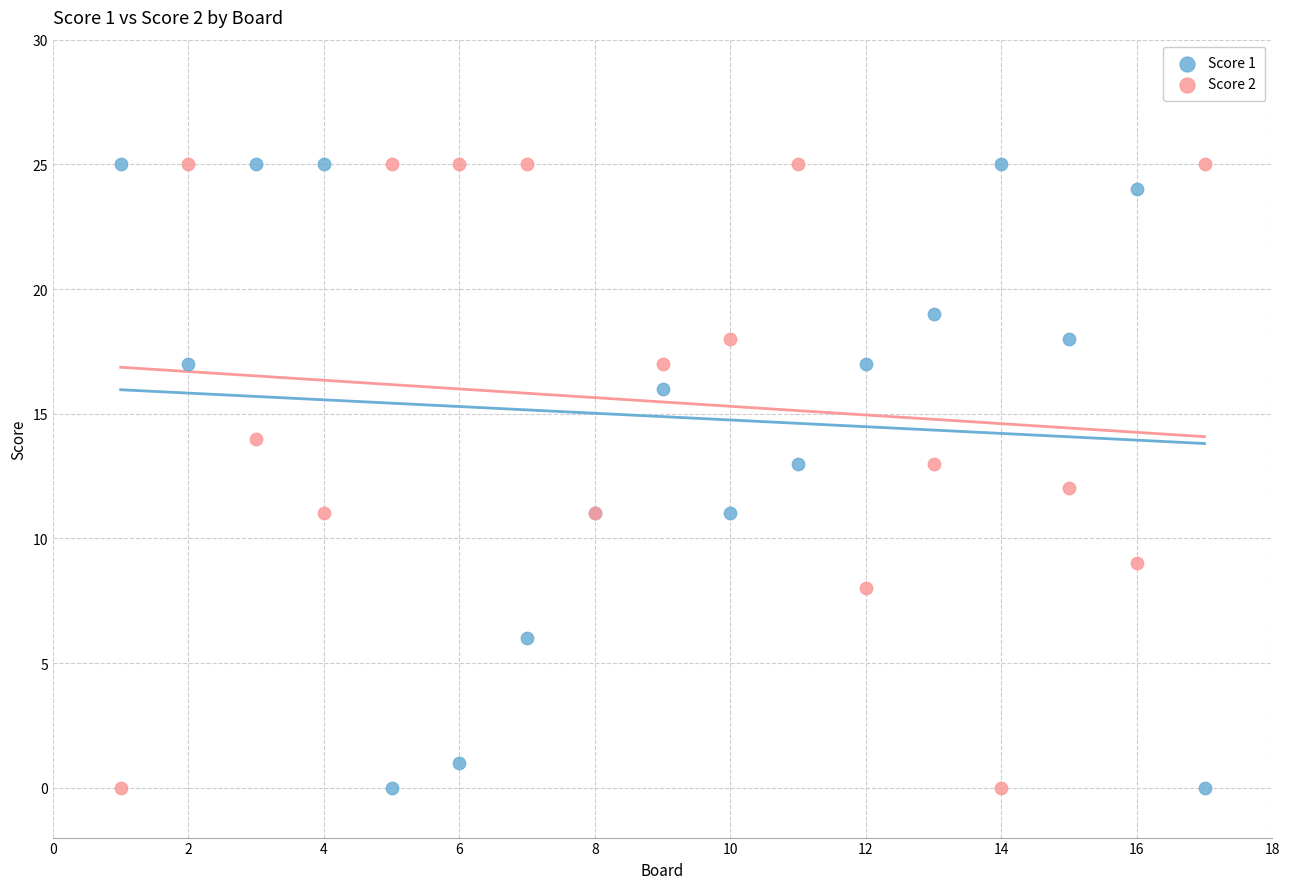

What are all the series names shown in the legend?

Score 1, Score 2